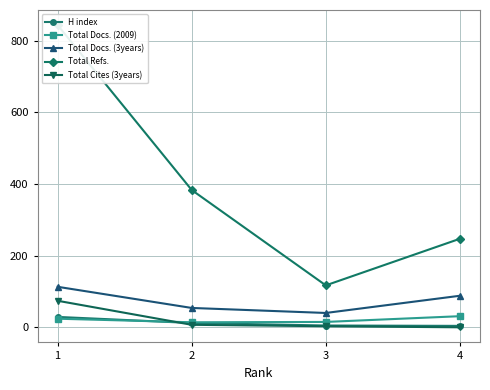

How many lines are shown in the chart?

5